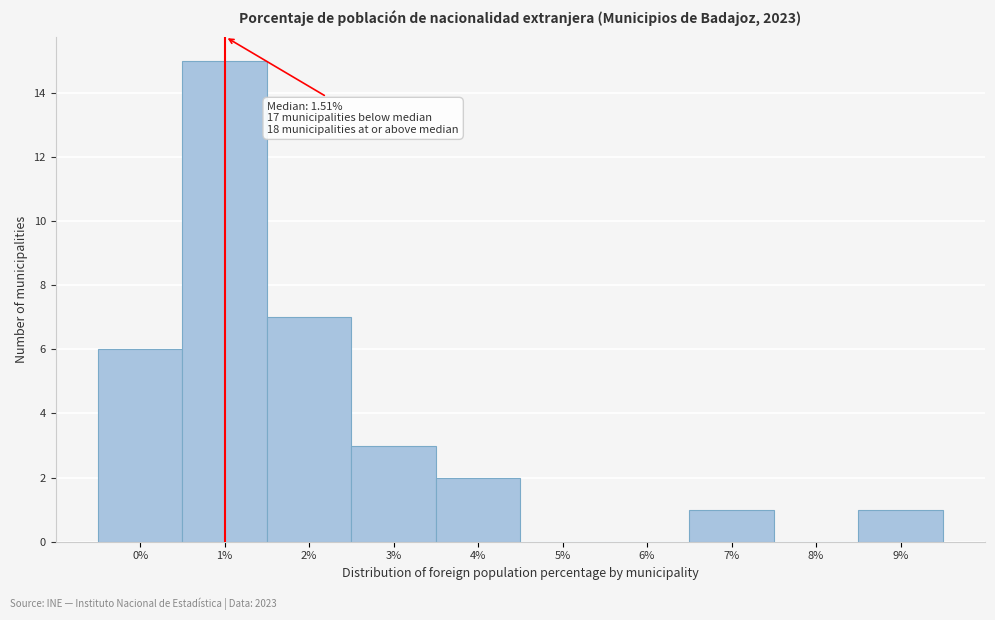

Reading right to left, what are all the values shown in this chart?

9%=1	8%=0	7%=1	6%=0	5%=0	4%=2	3%=3	2%=7	1%=15	0%=6